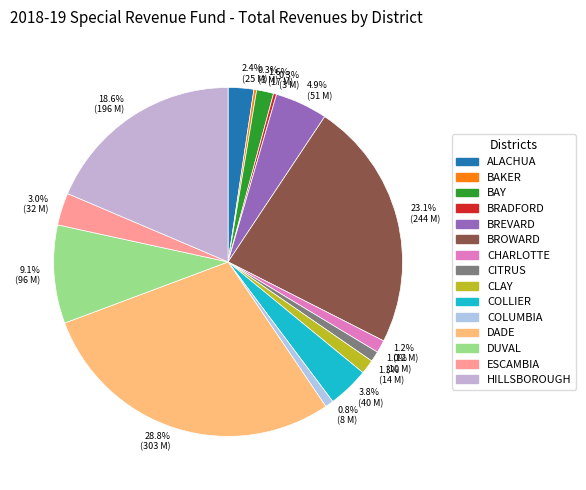

How much of the chart is everything except BAY?

98.4%